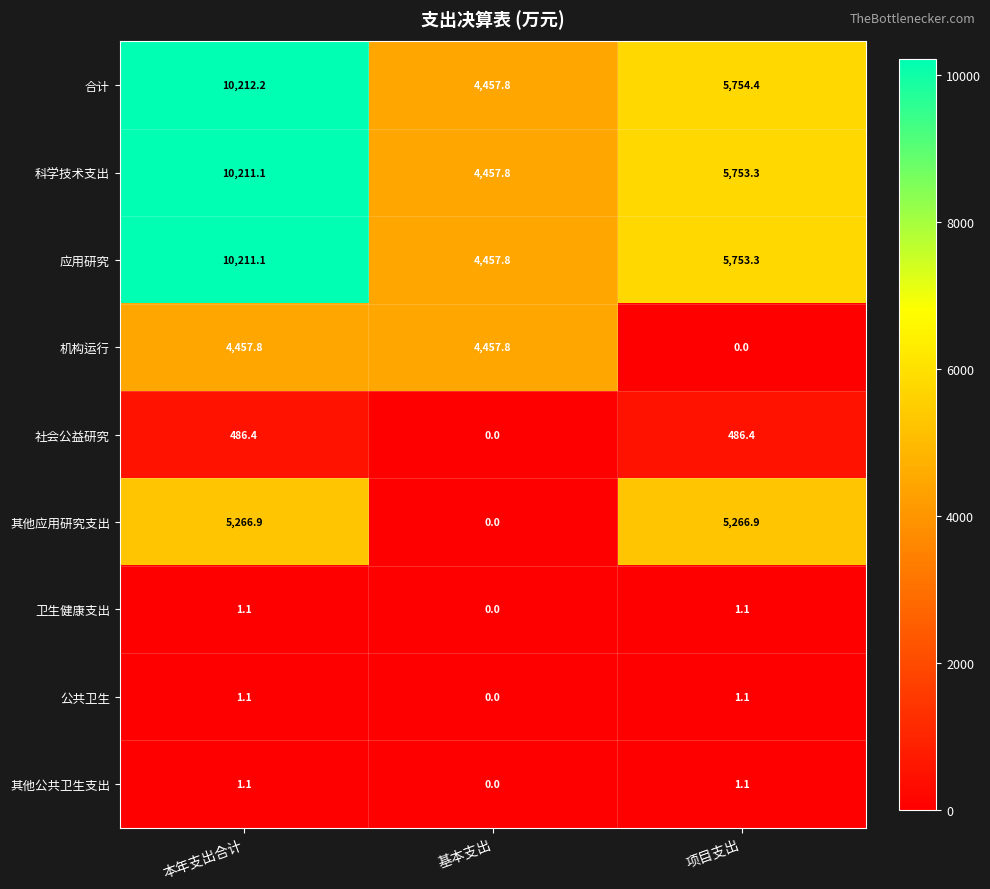

How many series are shown in this chart?

9